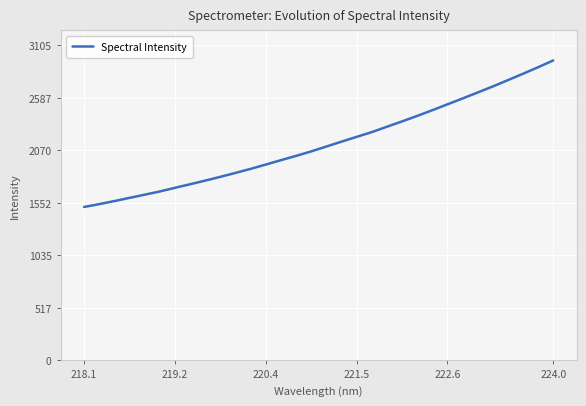

What is the difference between the maximum and minimum values?

1443.8